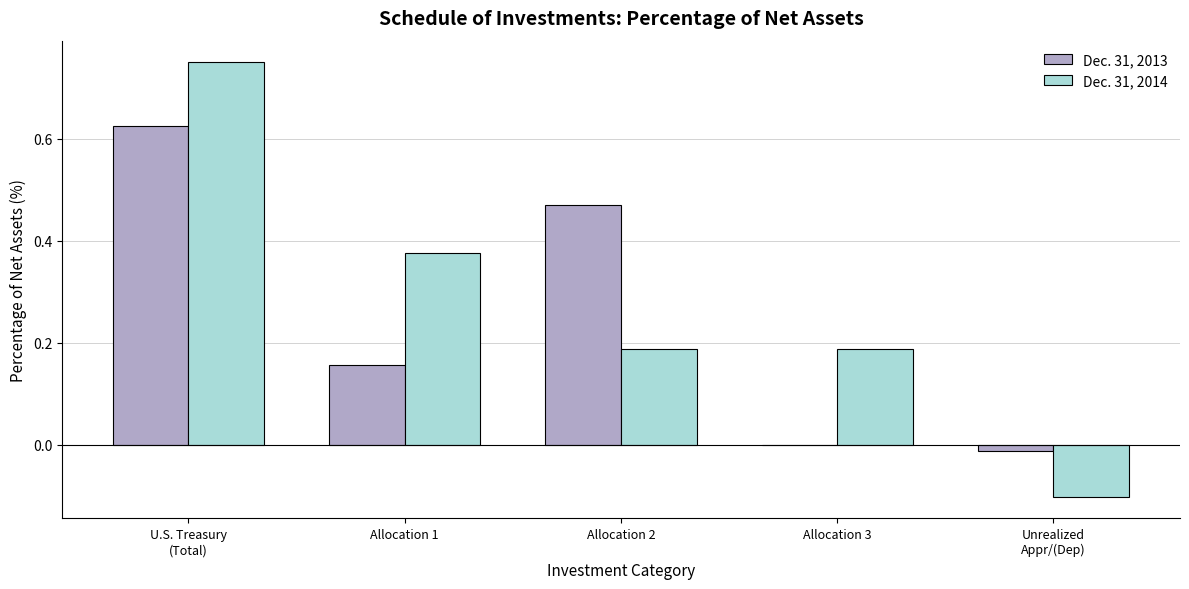

True or false: Dec. 31, 2014 has a value of 0.1 at Allocation 2.

False